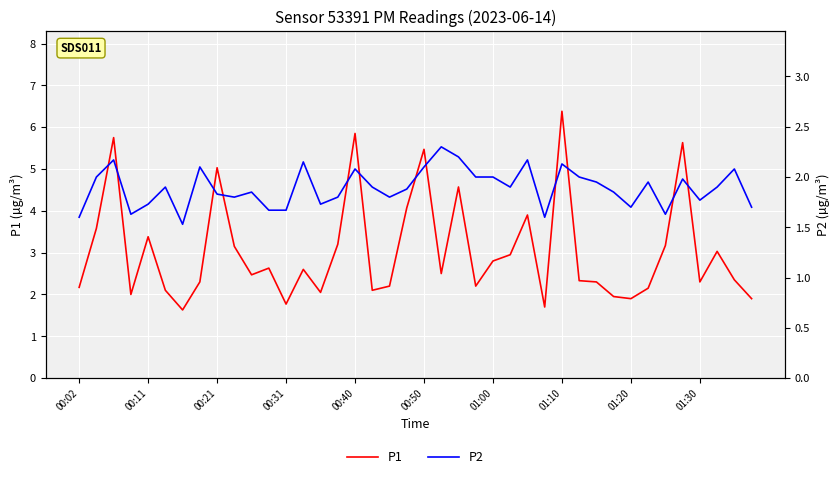

True or false: P2 has a value of 0.8 at 34.

False